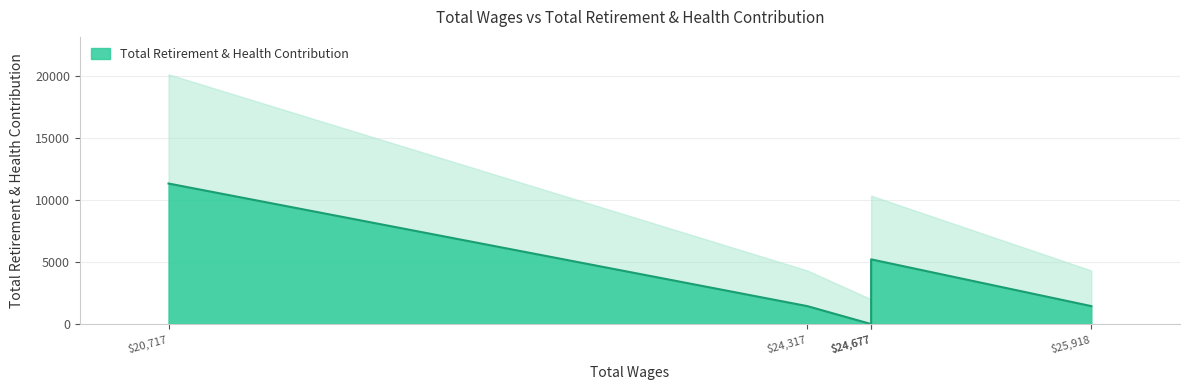

Where does the data first go above 1445?

24677.0